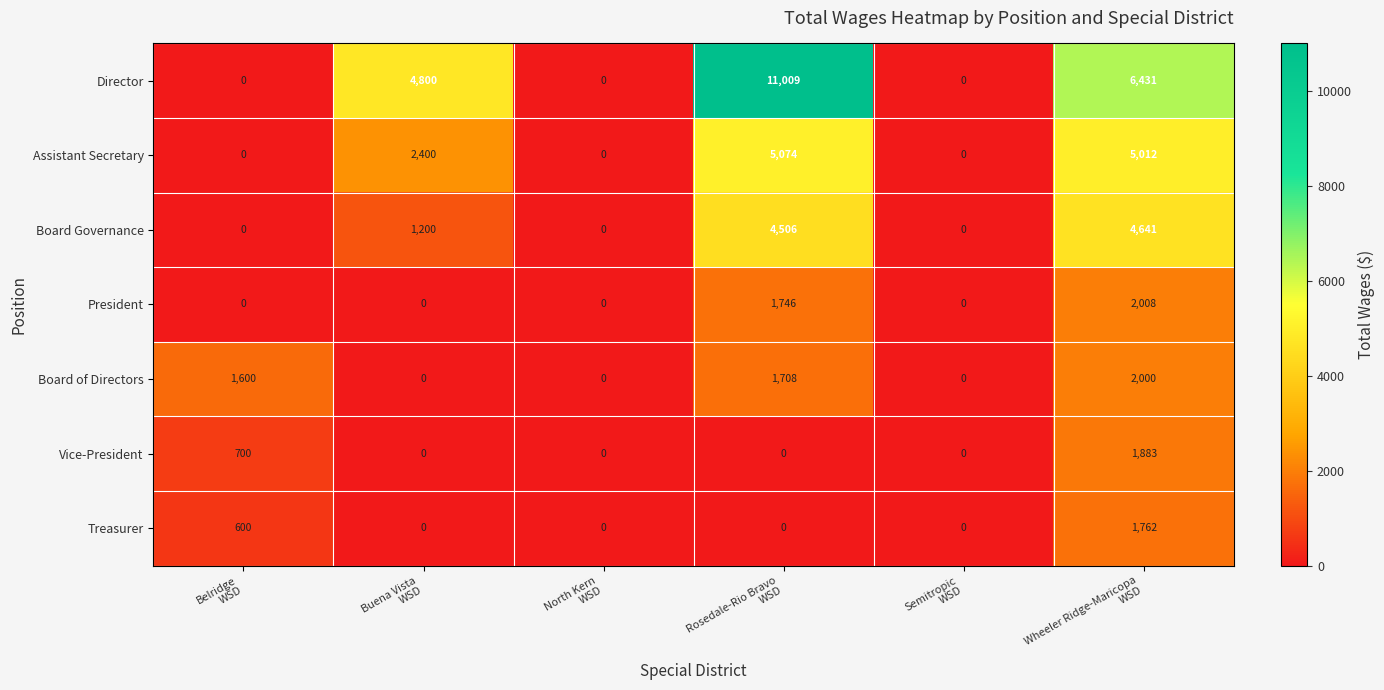

Which series has the widest spread of values?

Director